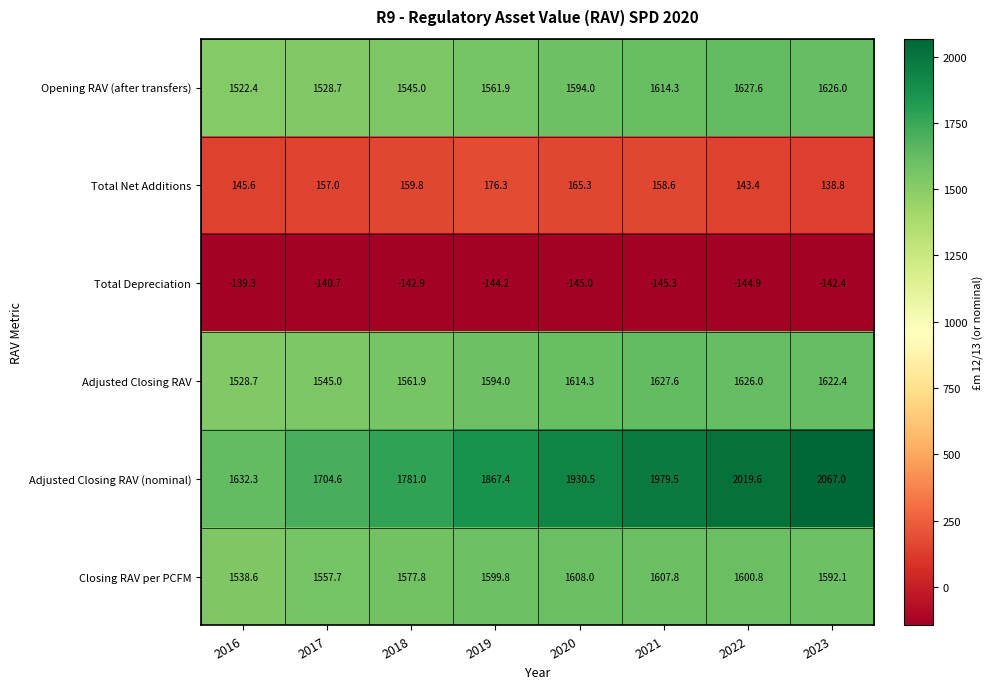

Where is Adjusted Closing RAV (nominal) nearest to the value 1849?

2019